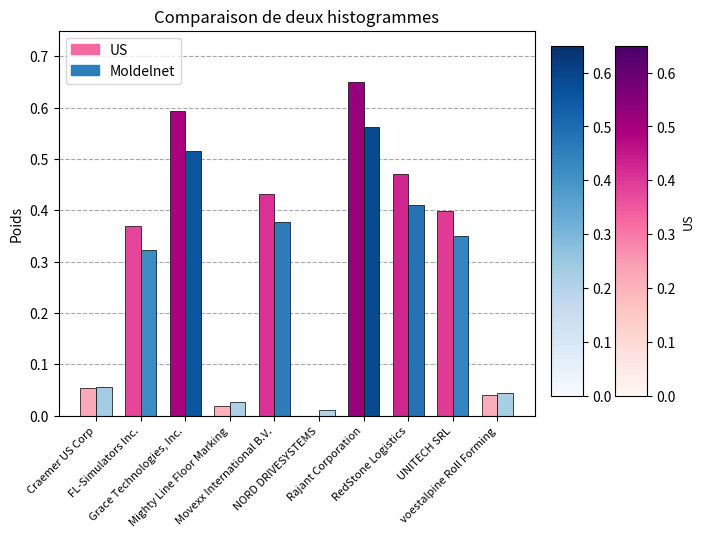

Which series has the largest total across all categories?

US